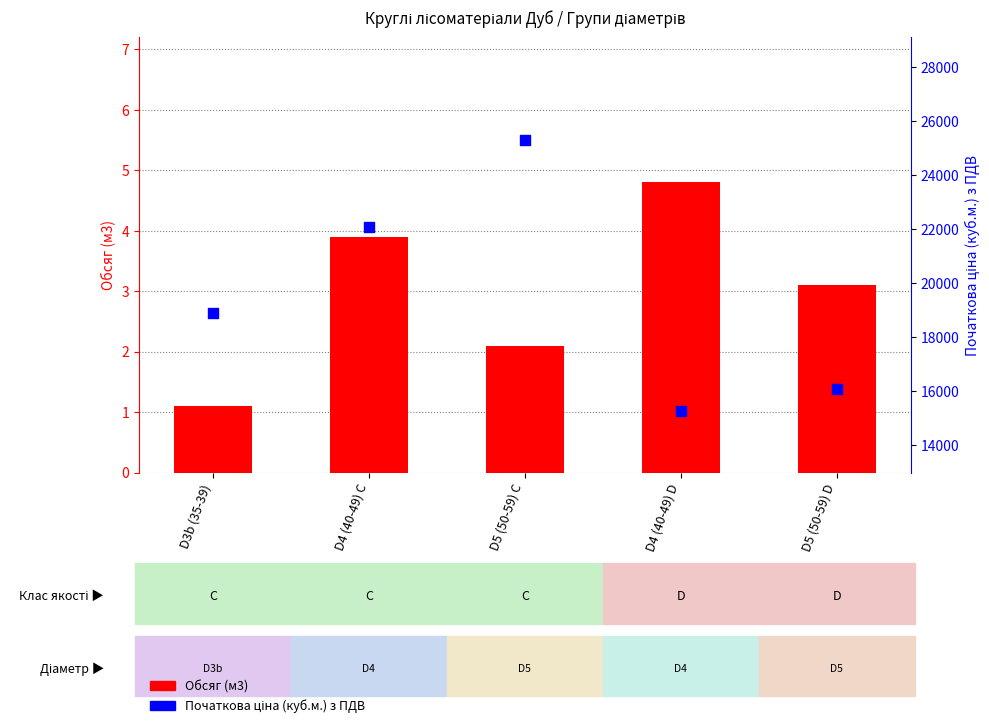

Which series reaches the maximum Y coordinate?

Початкова ціна (куб.м.) з ПДВ